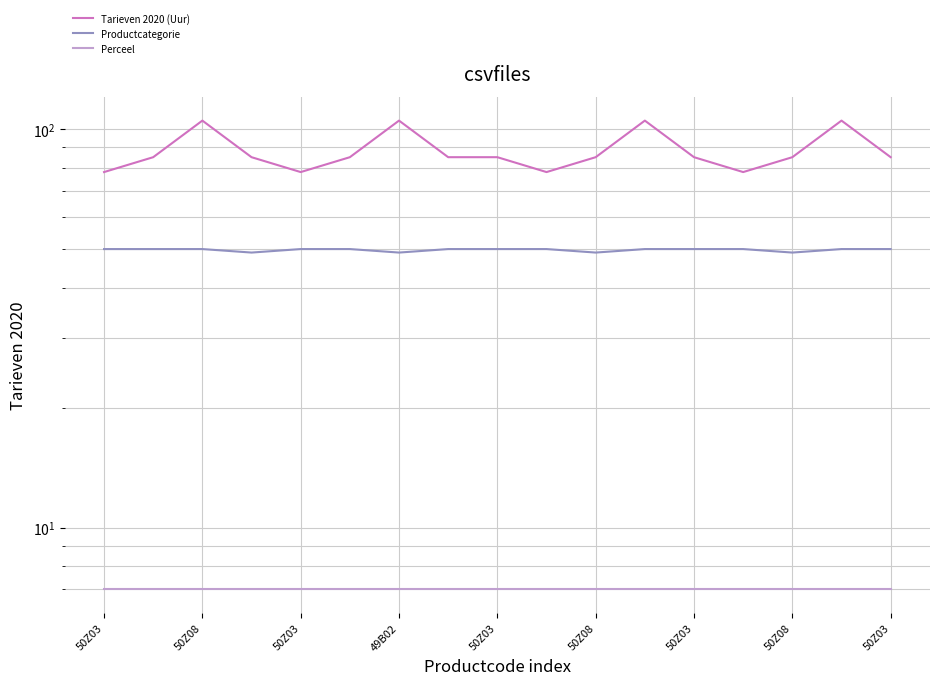

Between 15 and 50Z03, which is larger?

15